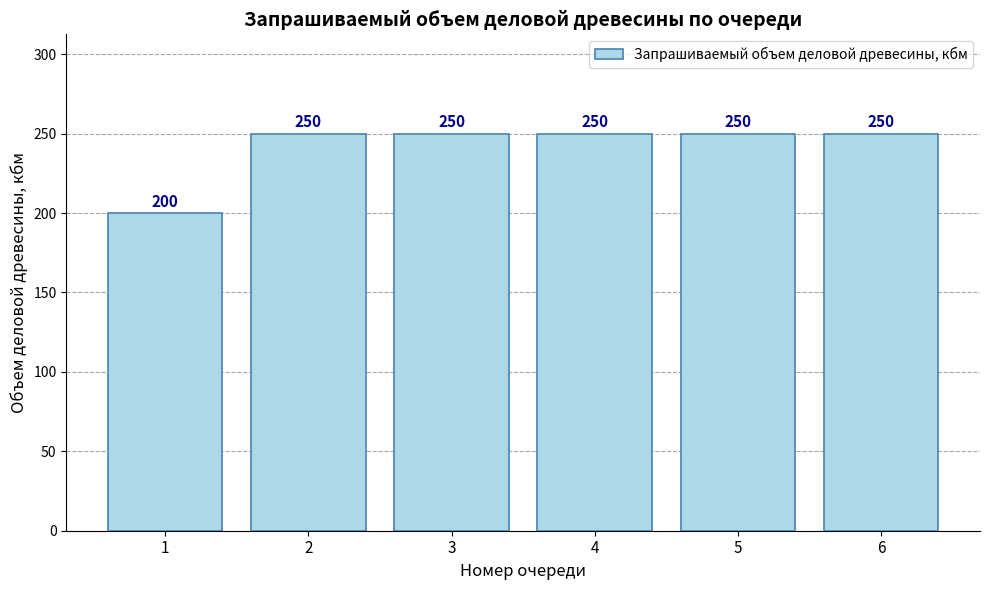

Which label corresponds to the smallest value in the chart?

1